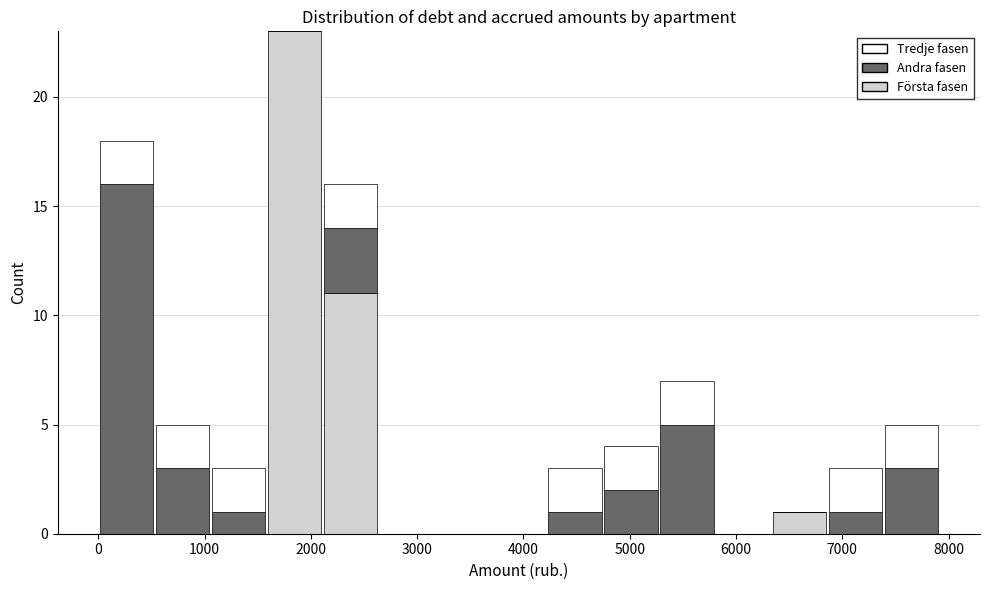

What is the total height of the stacked bar covering 5300 to 5800 on the x-axis? Neither the bar edges nor the heights are printed on the chart, so give them approximately, as read against the axes.

7